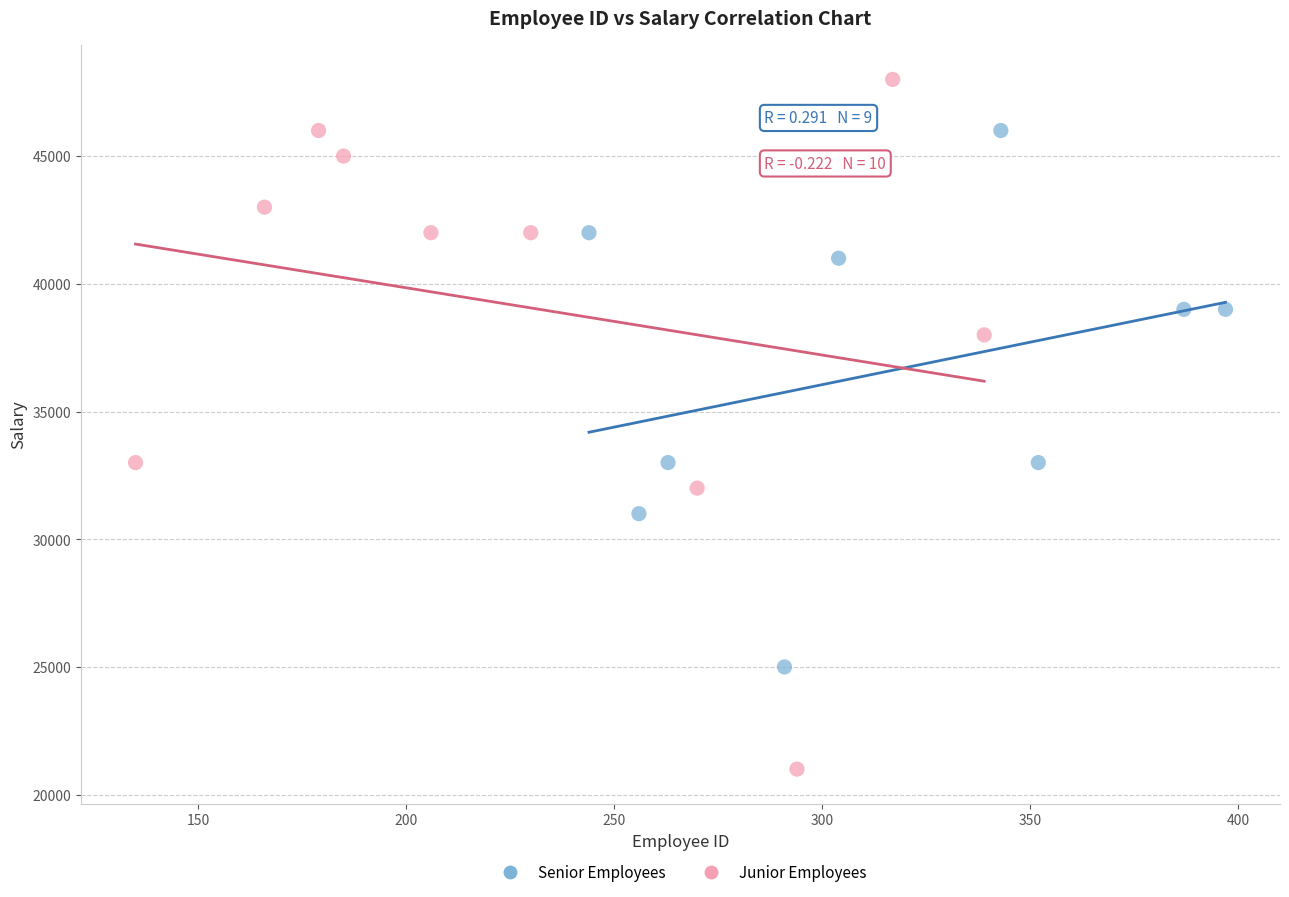

Which series contains the highest Y value?

Junior Employees